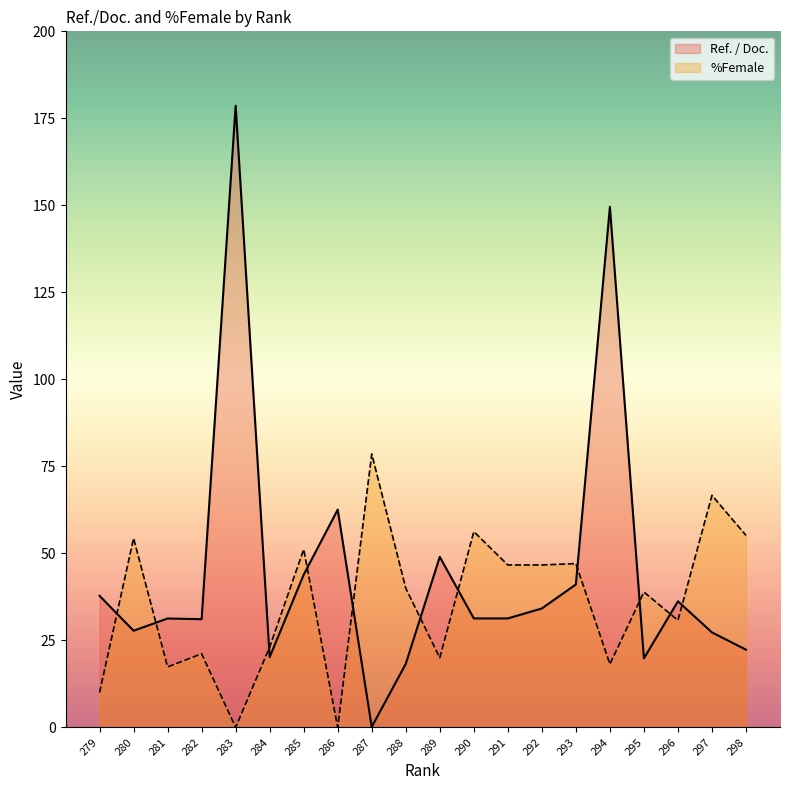

What is the approximate value of Ref. / Doc. at 296?

36.2